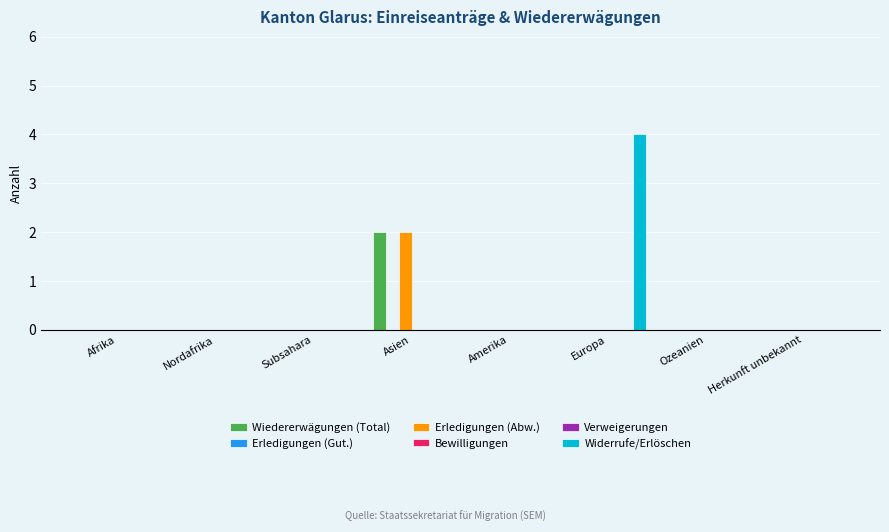

At which category is the sum across all series the highest?

Asien